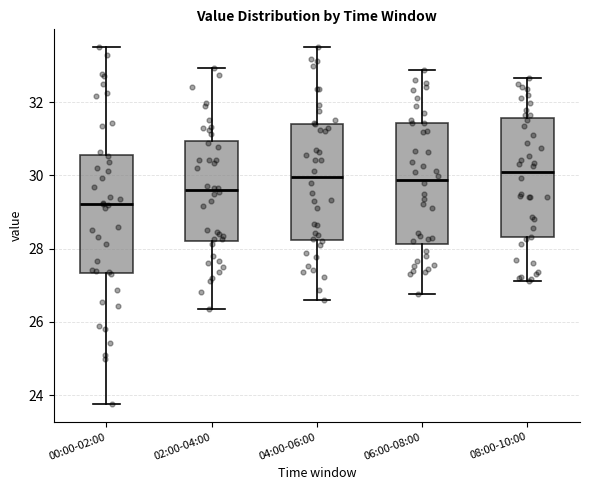

Where does the lower whisker of the box for 00:00-02:00 end on the y-axis? The values are not printed on the chart, so give them approximately, as read against the axis.

23.8